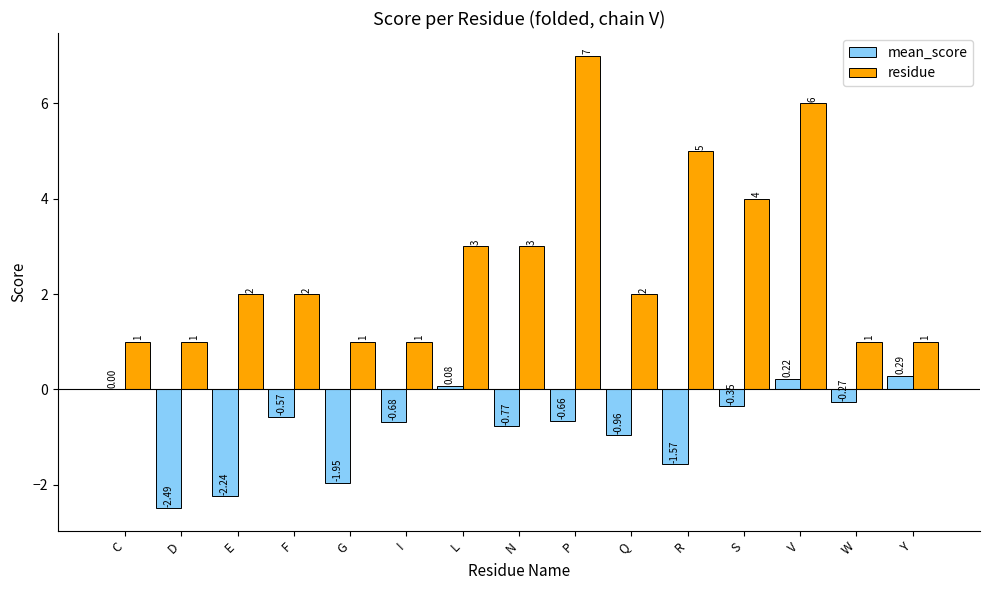

Which series changed the most between N and V?

residue